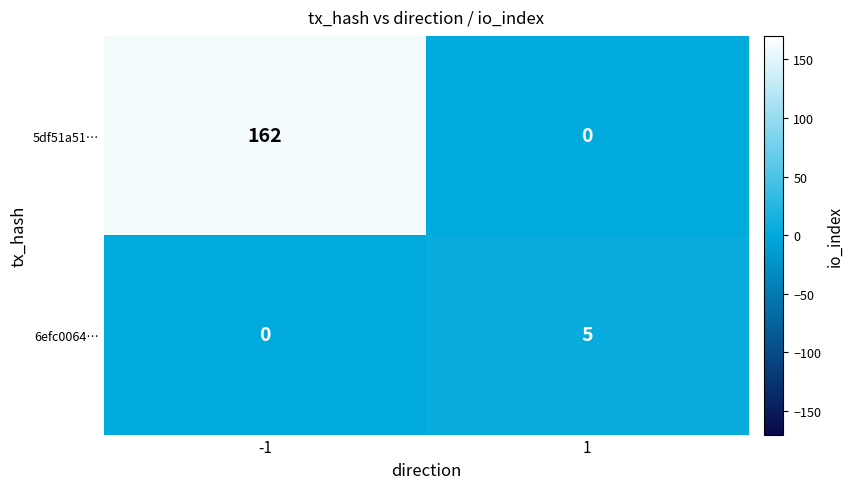

How many categories are shown in the chart?

2